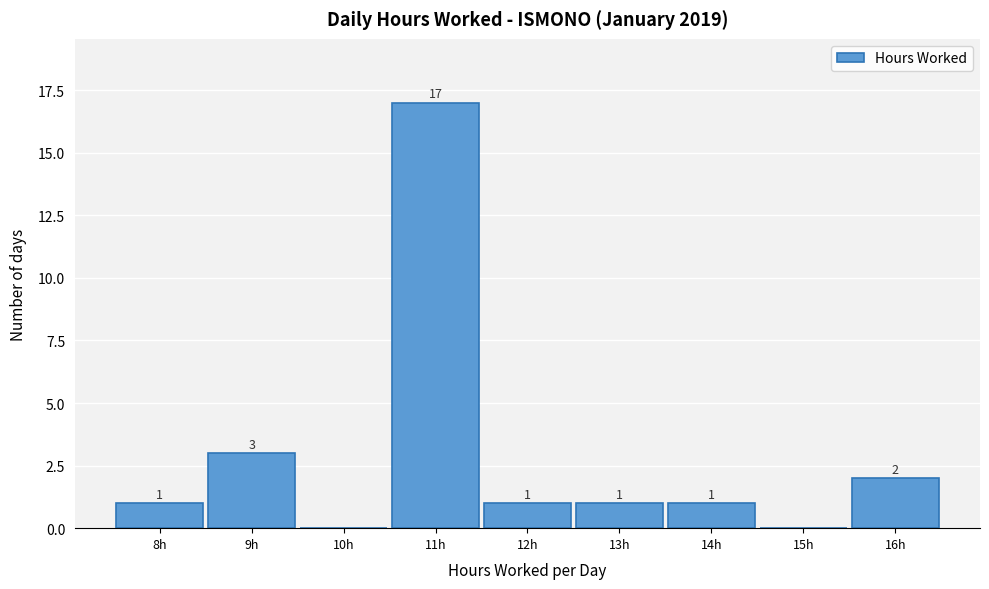

Reading left to right, transcribe all the data shown in this chart.

8h=1	9h=3	10h=0	11h=17	12h=1	13h=1	14h=1	15h=0	16h=2